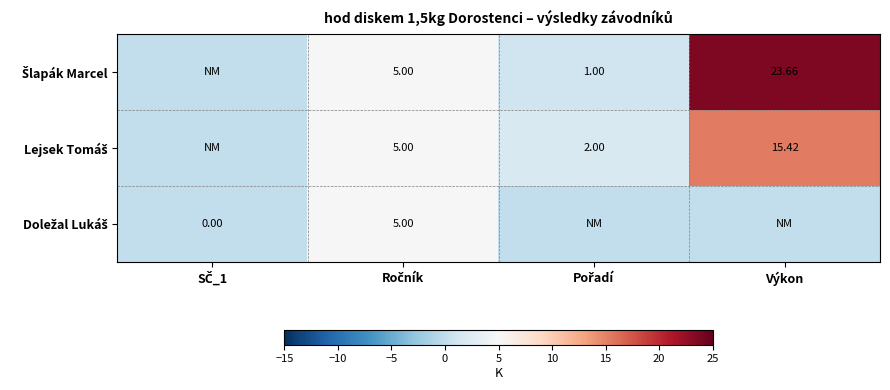

What is the spread (max minus min) of values at Výkon?

23.7